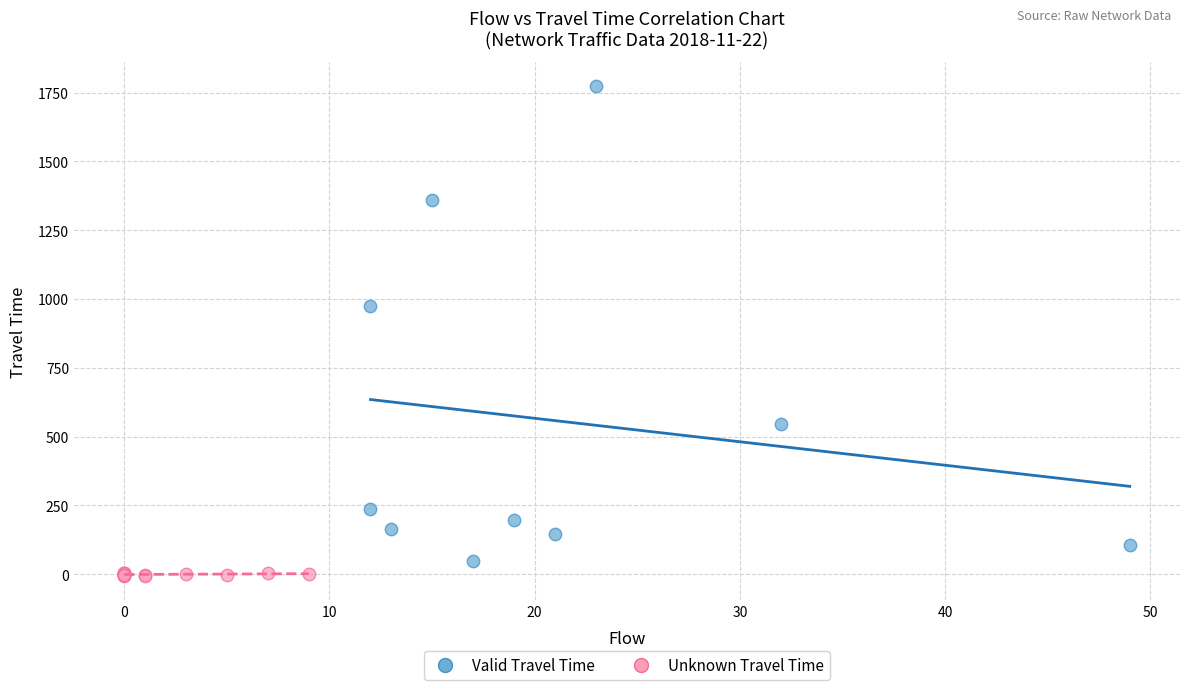

Which series has the largest Y range (max minus min)?

Valid Travel Time